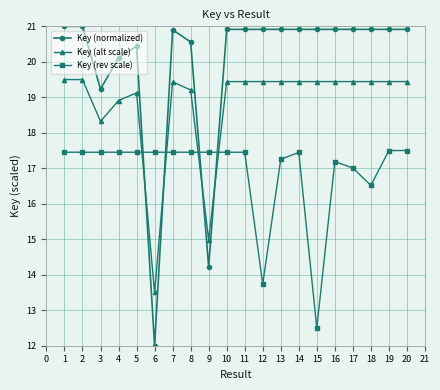

At which category does Key (alt scale) reach its first local valley?

3